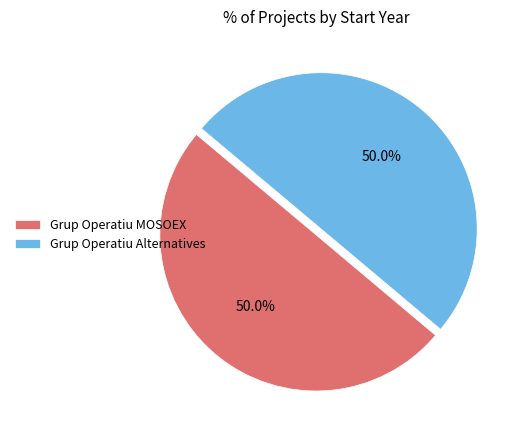

Count the number of slices in the pie.

2